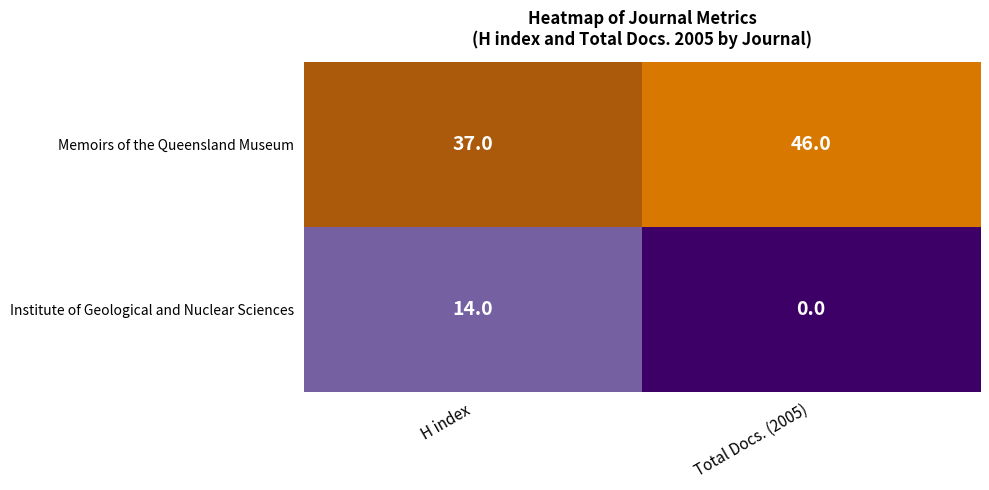

List the series in order of their overall mean, highest first.

Memoirs of the Queensland Museum, Institute of Geological and Nuclear Sciences